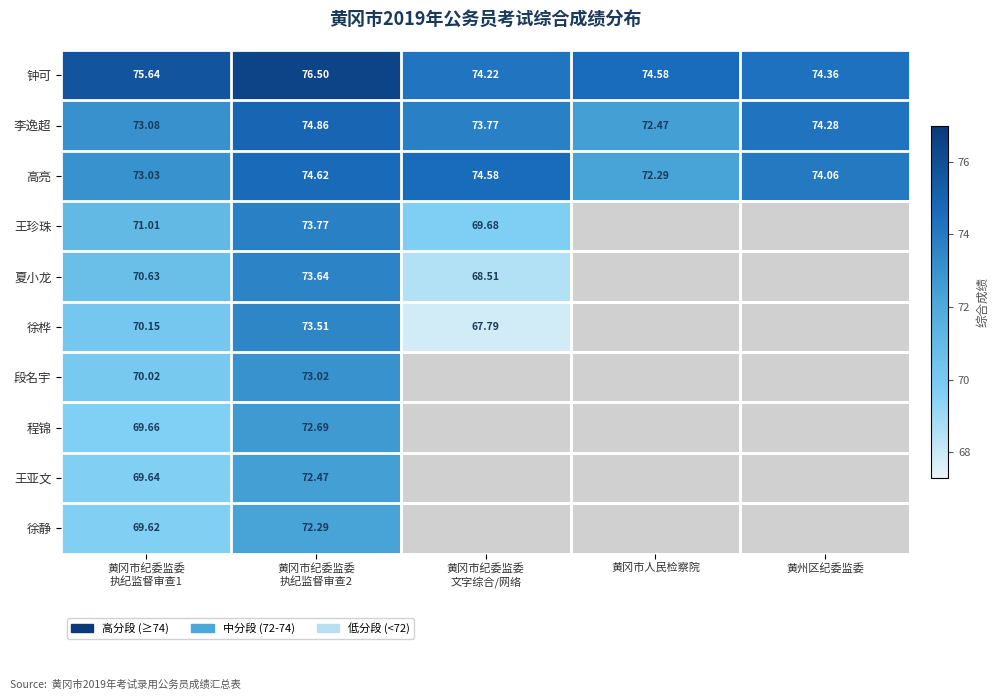

What is the highest value of the 李逸超 series?

74.9